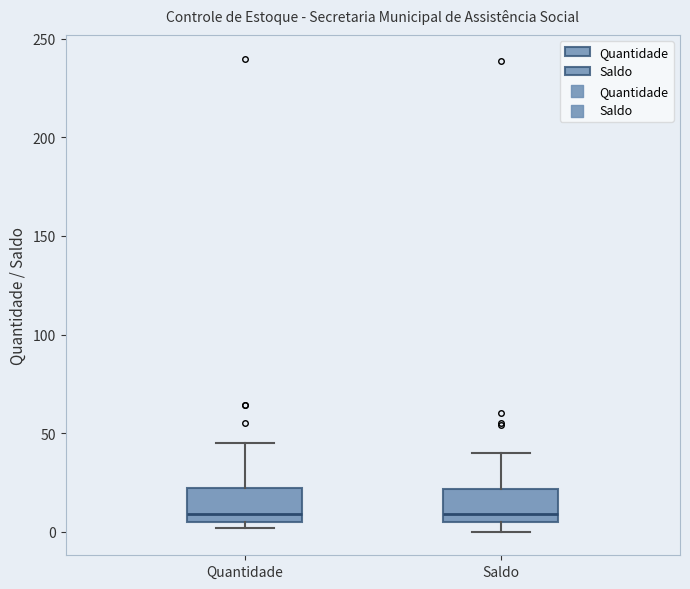

Reading left to right, read every box against the y-axis: the position of its median line, the range the box covers, and the ends of its whiskers. The values are not printed on the chart, so give them approximately, as read against the axis.

Quantidade: median 10, box 5 to 20, whiskers 0 to 45
Saldo: median 10, box 5 to 20, whiskers 0 to 40